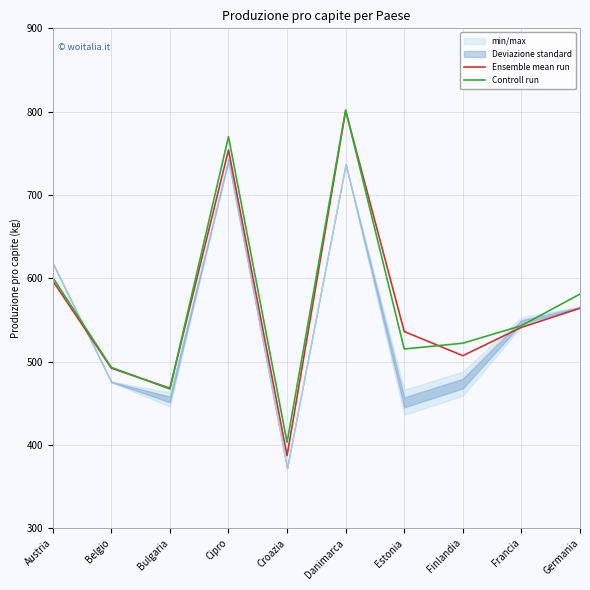

At which label is Controll run closest to 602?

Austria